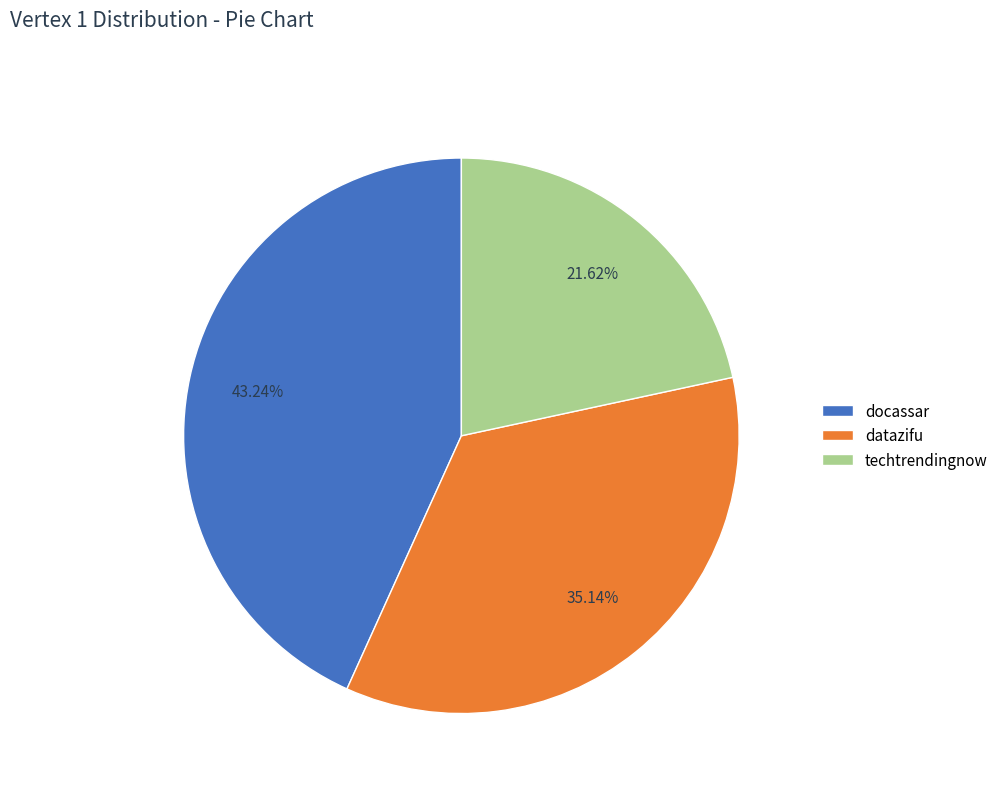

Do docassar and techtrendingnow together represent more than half of the pie?

Yes